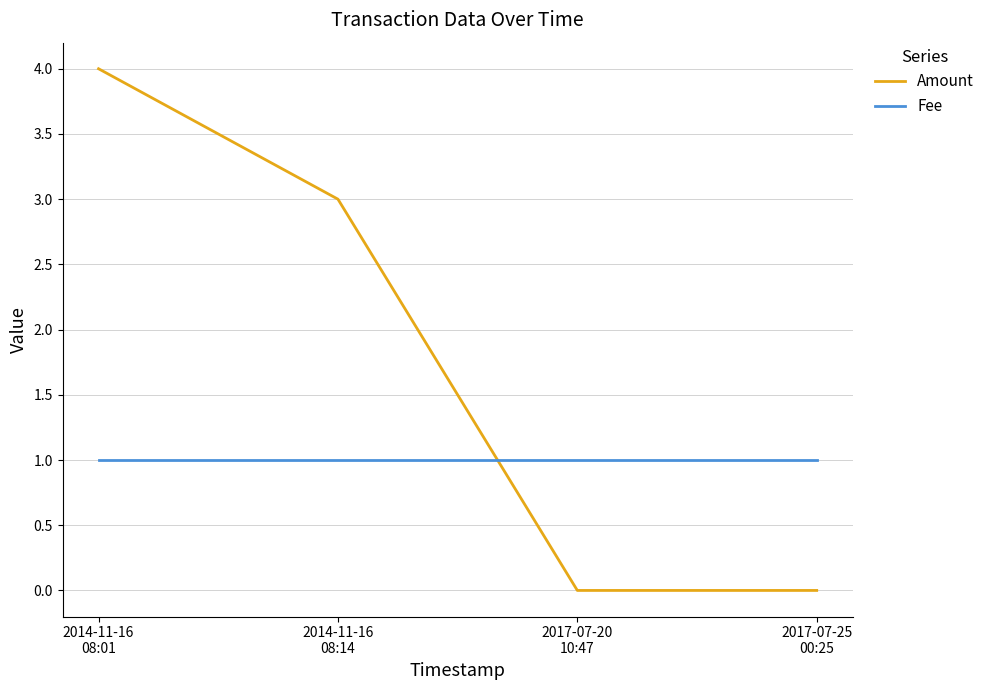

Reading left to right, extract all data points from this chart.

Amount: 4	3	0	0
Fee: 1	1	1	1